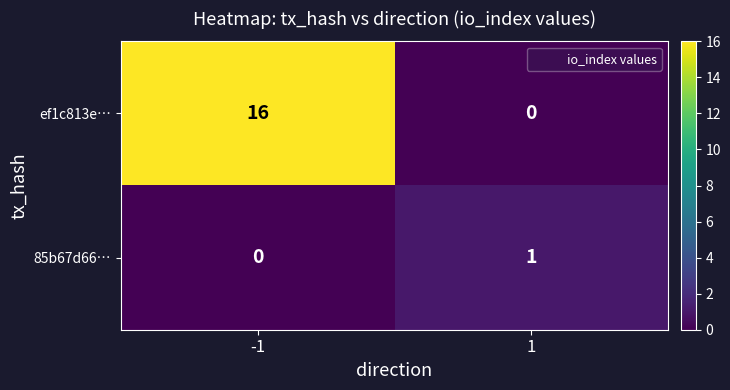

True or false: ef1c813e… has a value of 16 at -1.

True